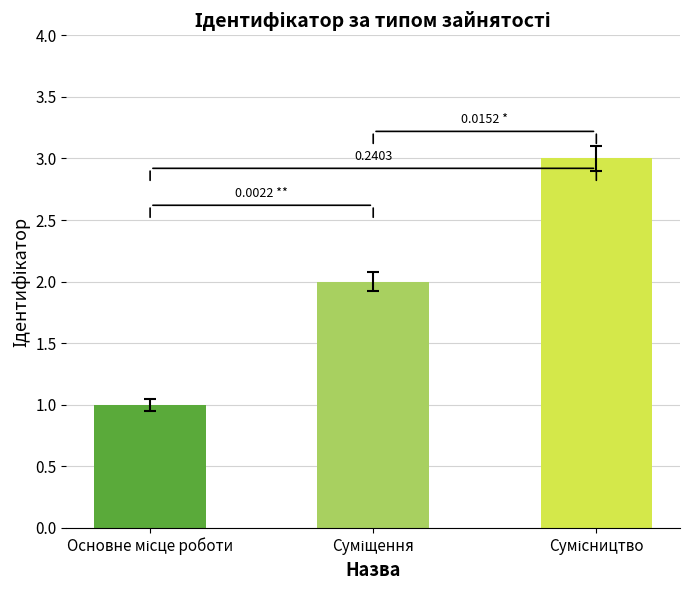

What is the sum of all values?

6